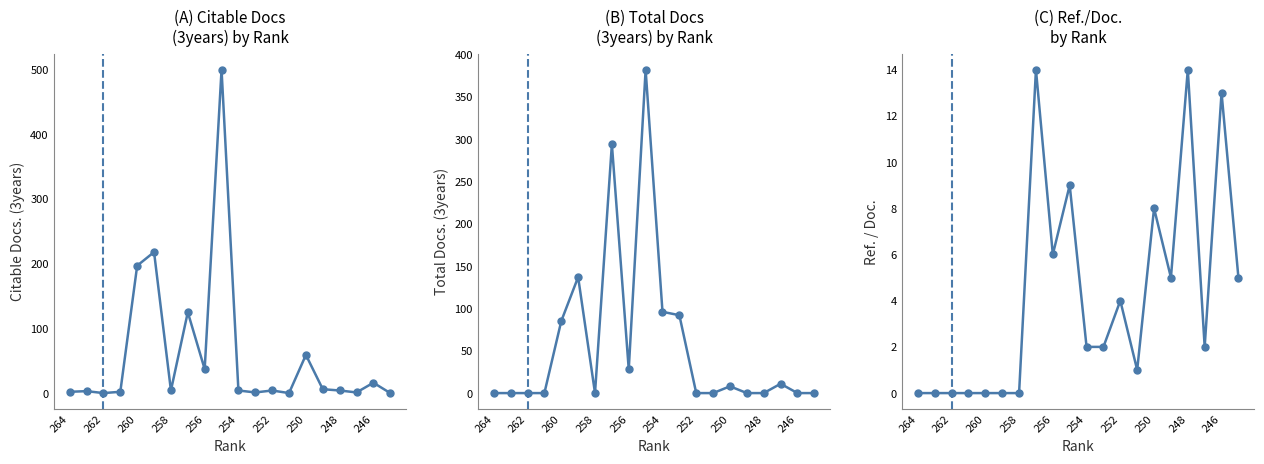

What is the difference between the second highest and minimum values in the Total Docs. (3years) series?

294